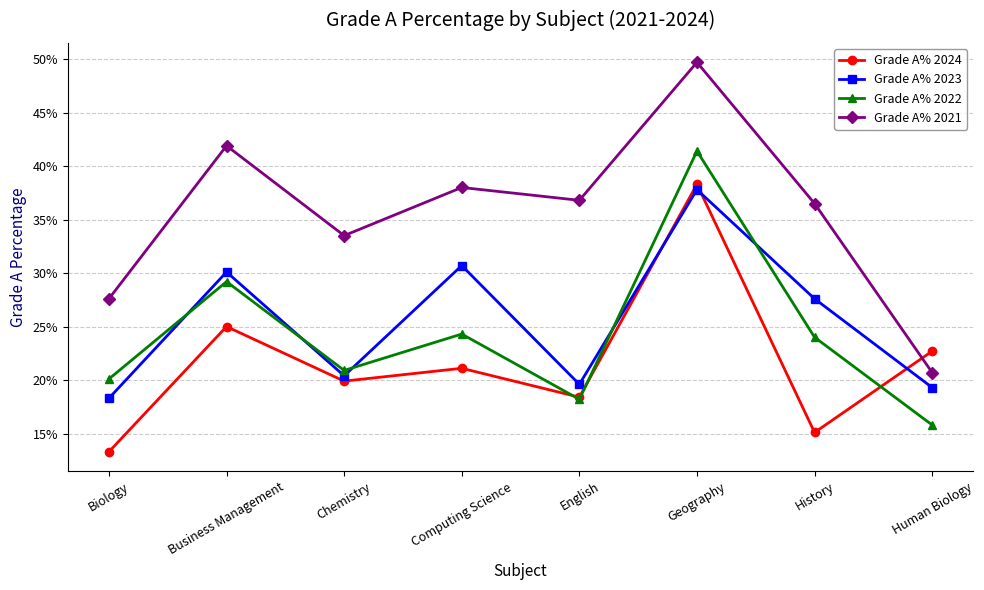

What is the spread (max minus min) of values at Geography?

0.1